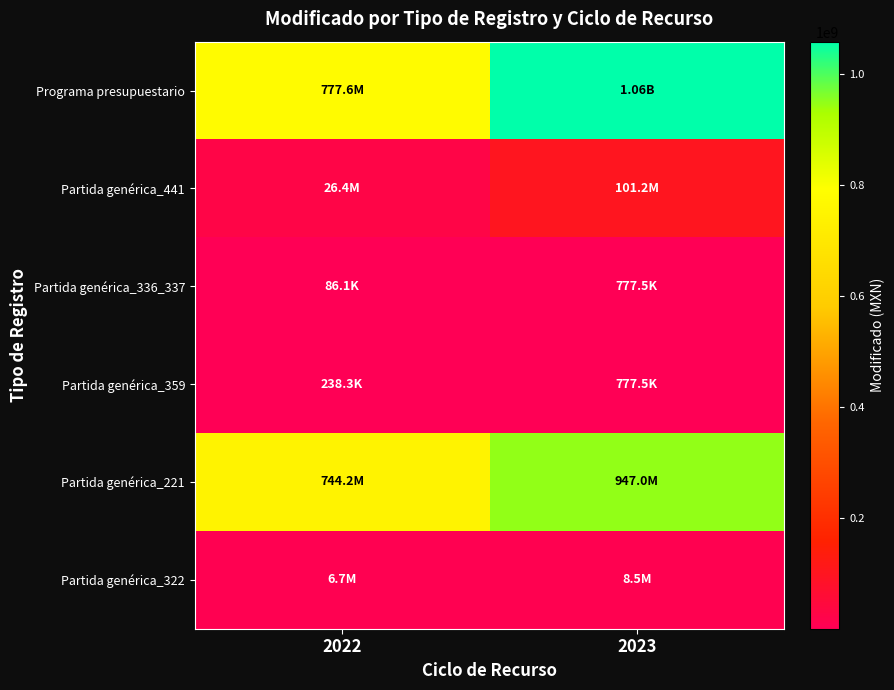

Rank the series by their maximum value, from lowest to highest.

Partida genérica_336_337, Partida genérica_359, Partida genérica_322, Partida genérica_441, Partida genérica_221, Programa presupuestario